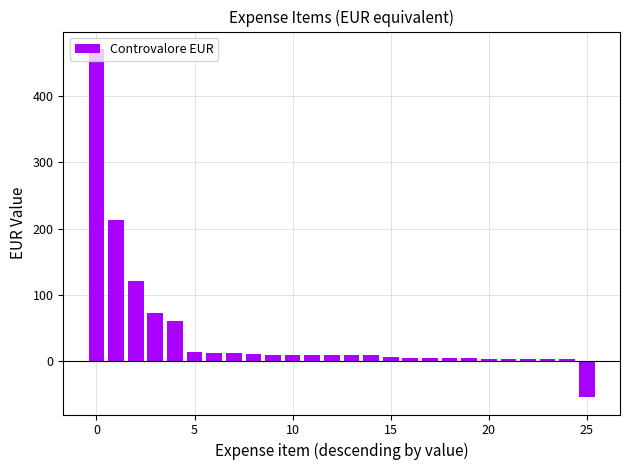

What is the difference between the maximum and second lowest values?

468.3